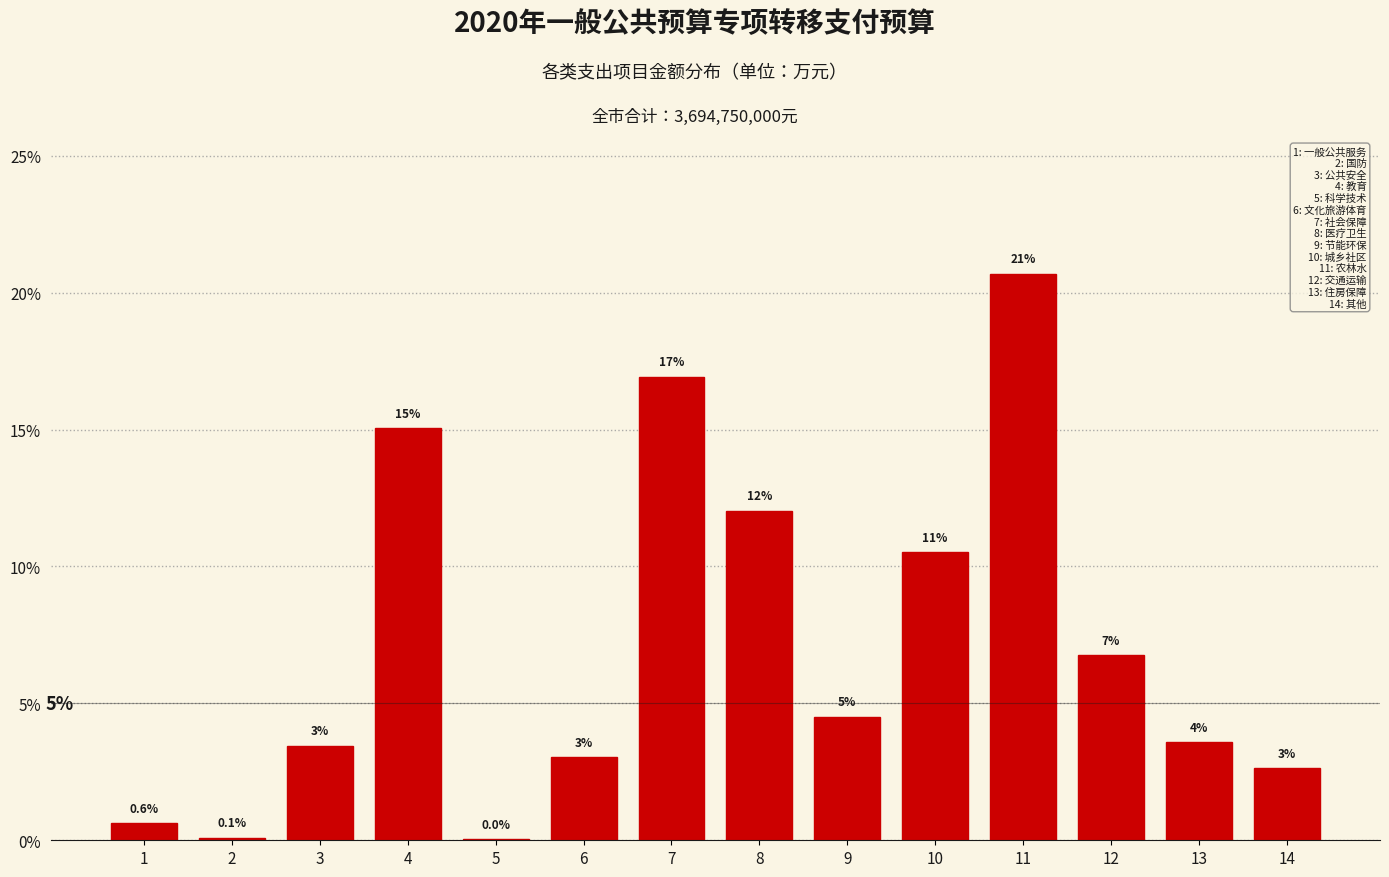

True or false: the data shows 15.0 at 4.

True